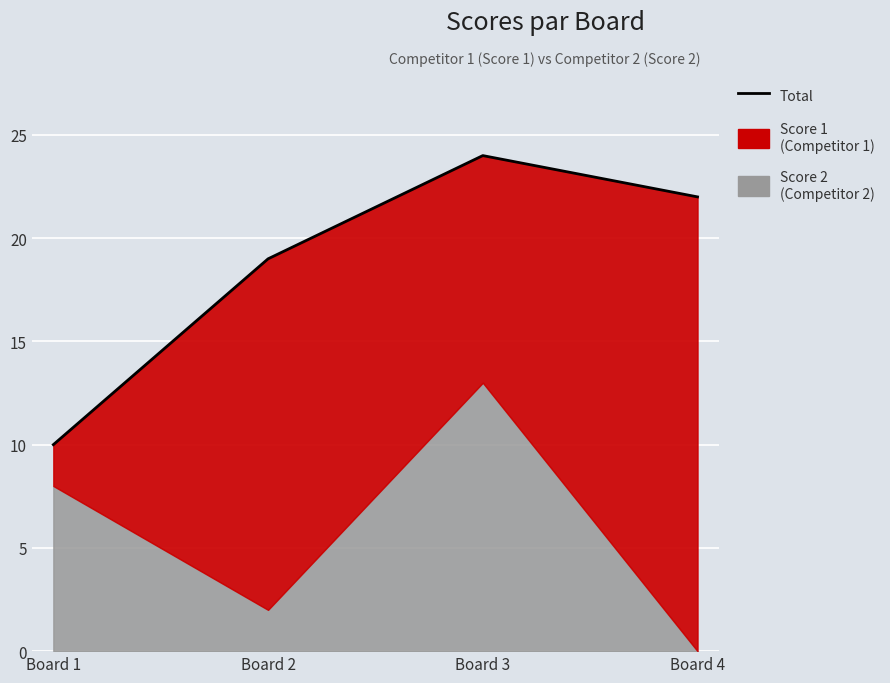

What is the difference between the values at Board 3 and Board 2?

5